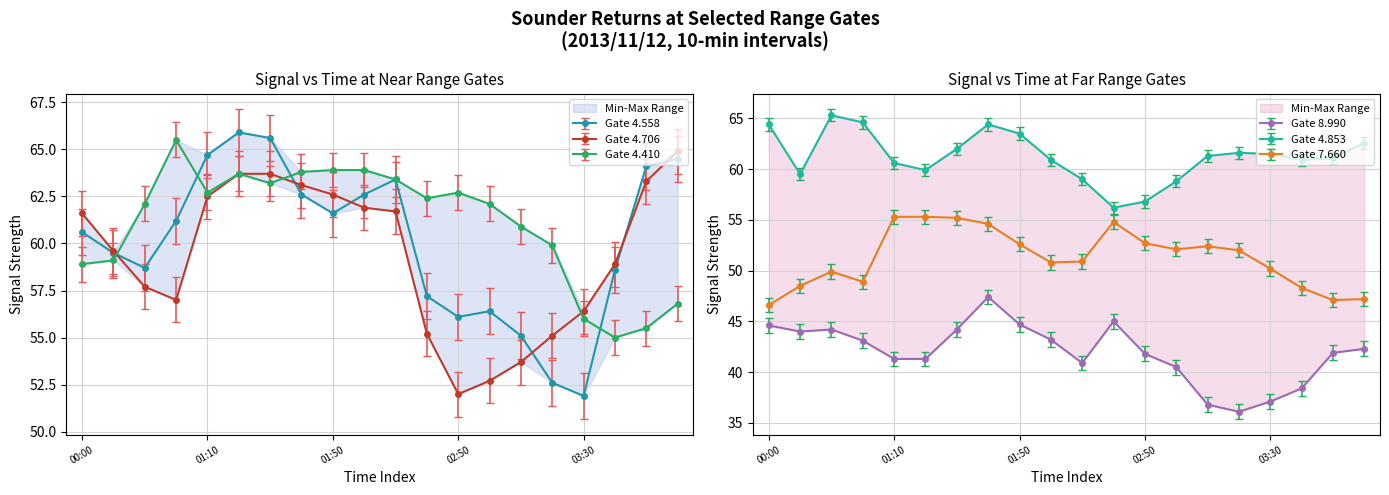

Reading left to right, extract all data points from this chart.

4.558: 60.6	59.5	58.7	61.2	64.7	65.9	65.6	62.6	61.6	62.6	63.4	57.2	56.1	56.4	55.1	52.6	51.9	58.6	64.1	64.5
4.706: 61.6	59.6	57.7	57.0	62.5	63.7	63.7	63.1	62.6	61.9	61.7	55.2	52.0	52.7	53.7	55.1	56.4	58.9	63.3	64.9
4.410: 58.9	59.1	62.1	65.5	62.7	63.7	63.2	63.8	63.9	63.9	63.4	62.4	62.7	62.1	60.9	59.9	56.0	55.0	55.5	56.8
8.990: 44.6	44.0	44.2	43.1	41.3	41.3	44.2	47.4	44.7	43.2	40.9	45.0	41.8	40.5	36.8	36.1	37.1	38.4	41.9	42.3
4.853: 64.4	59.5	65.3	64.6	60.6	59.9	62.0	64.4	63.5	60.9	59.0	56.2	56.8	58.8	61.3	61.6	61.5	60.9	61.1	62.6
7.660: 46.6	48.5	49.9	48.9	55.3	55.3	55.2	54.6	52.6	50.8	50.9	54.8	52.7	52.1	52.4	52.0	50.2	48.3	47.1	47.2